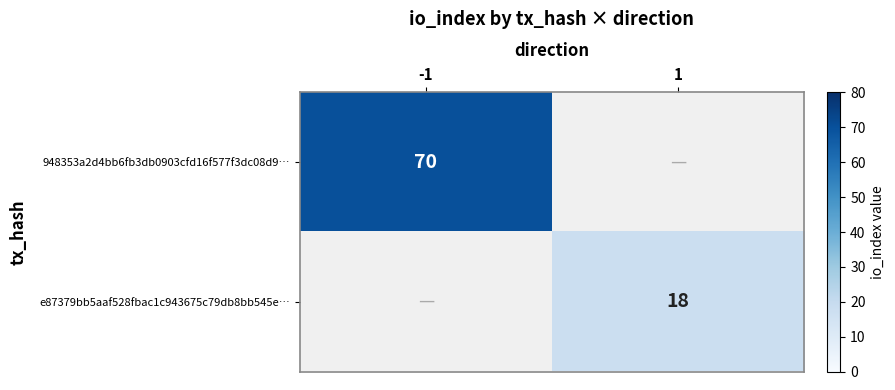

The value of 948353a2d4bb6fb3db0903cfd16f577f3dc08d9… at -1 is 70. True or false?

True